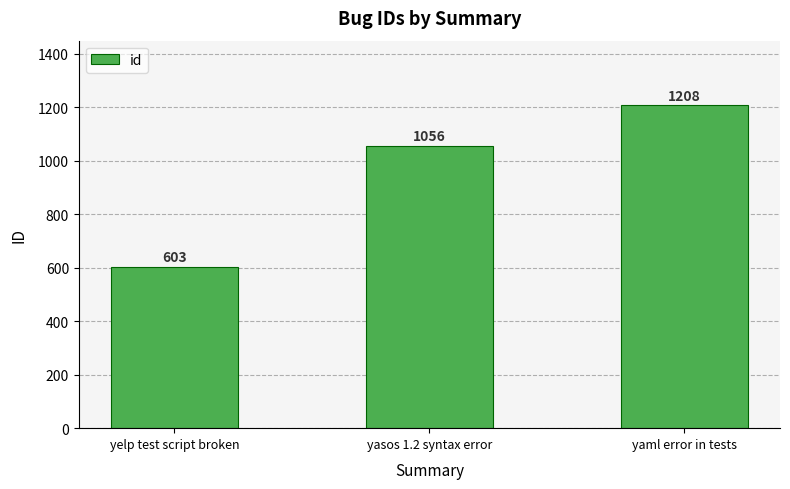

What is the ratio of the value at yaml error in tests to the value at yelp test script broken?

2.0